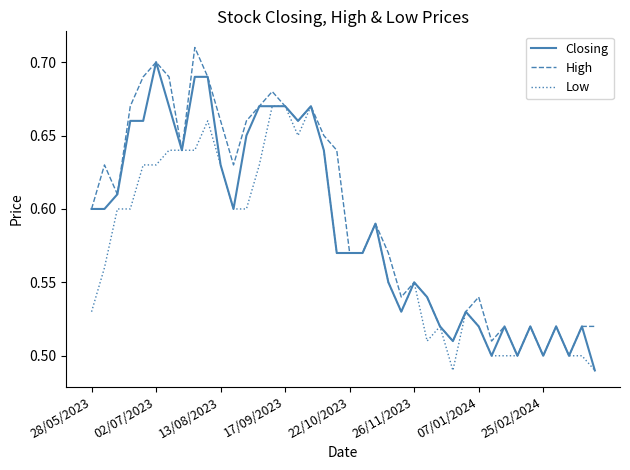

Rank the series by their maximum value, from lowest to highest.

Low, Closing, High